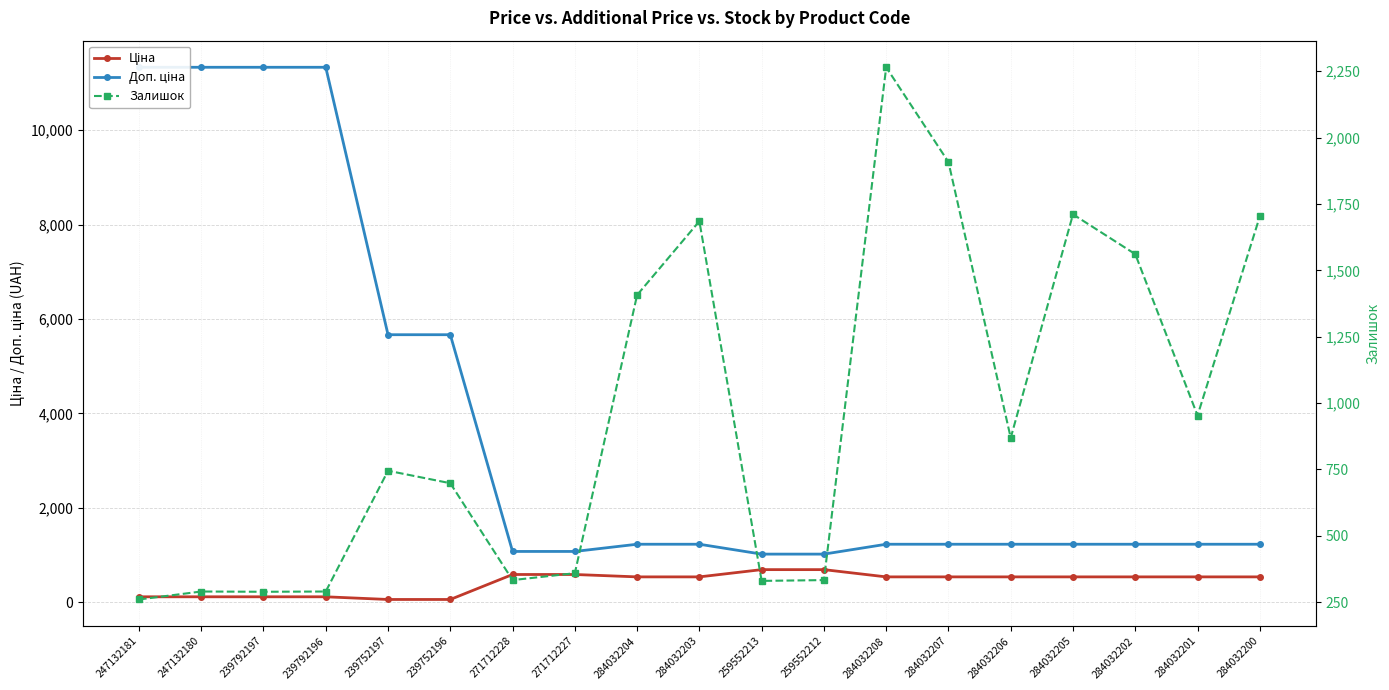

Count the number of data series in this chart.

3